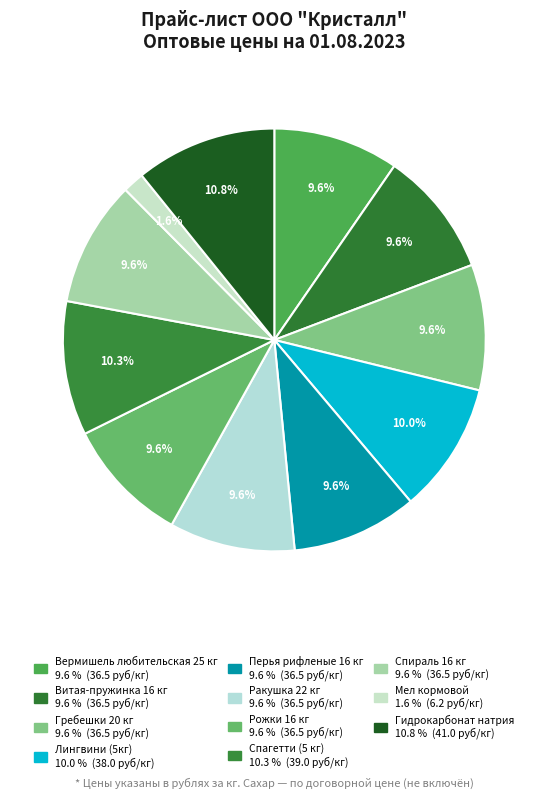

Count the number of slices in the pie.

11